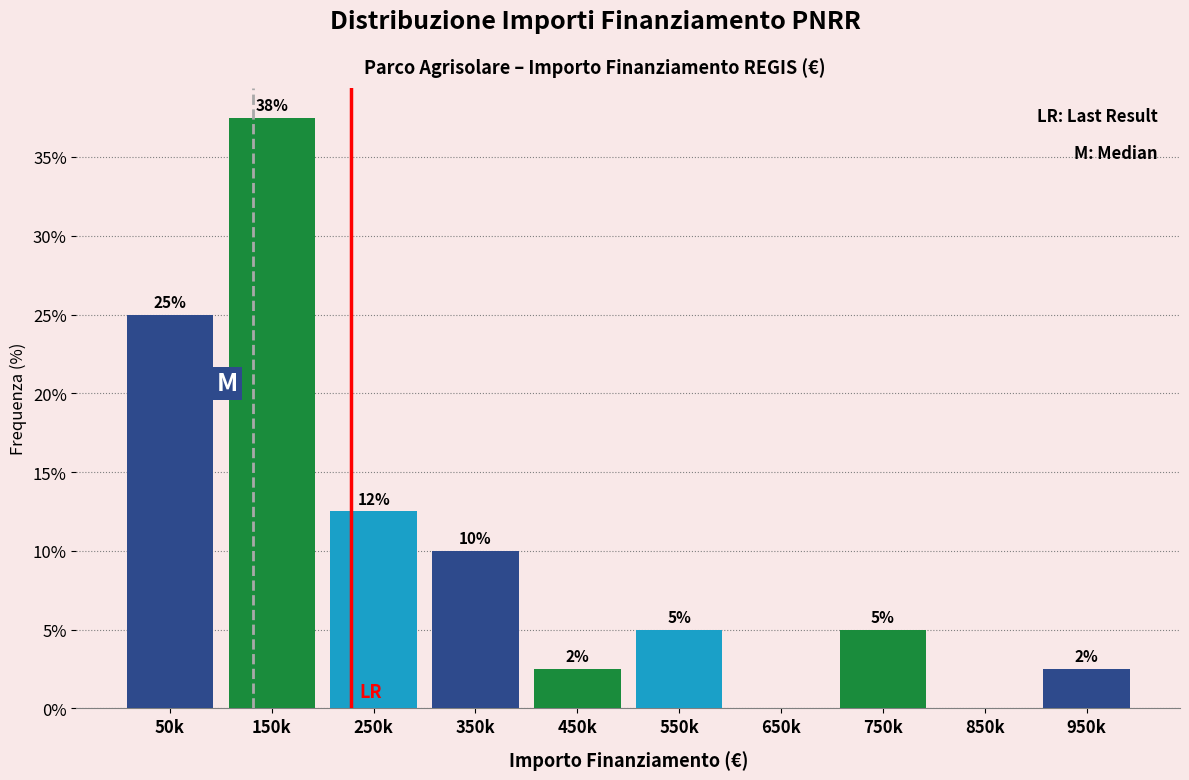

What value does the data have at 250k?

12.5